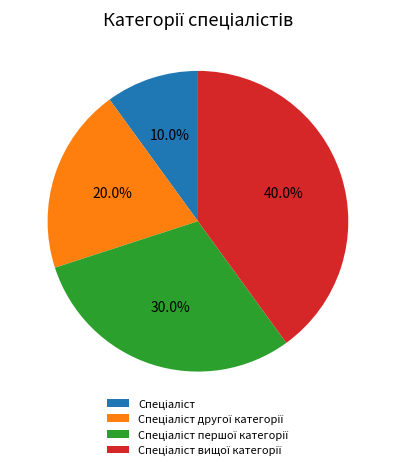

Is there any slice that represents more than half of the pie?

No